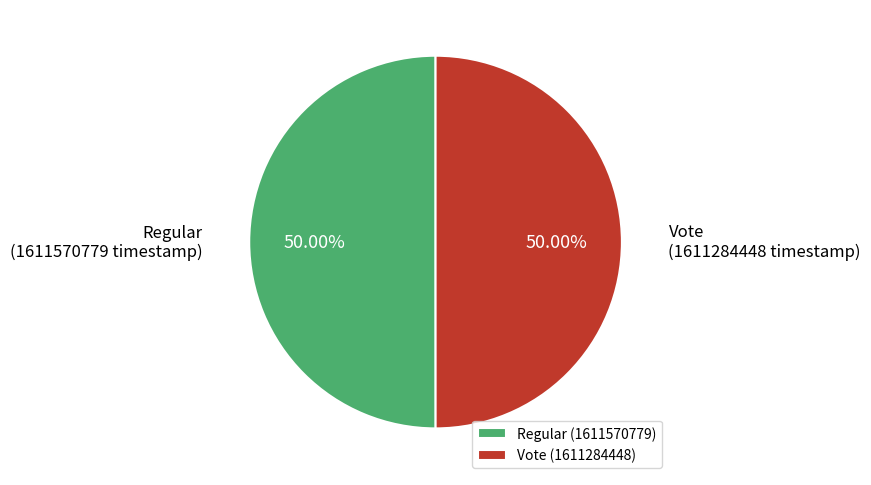

What is the ratio of the value at Vote (1611284448) to the value at Regular (1611570779)?

1.0